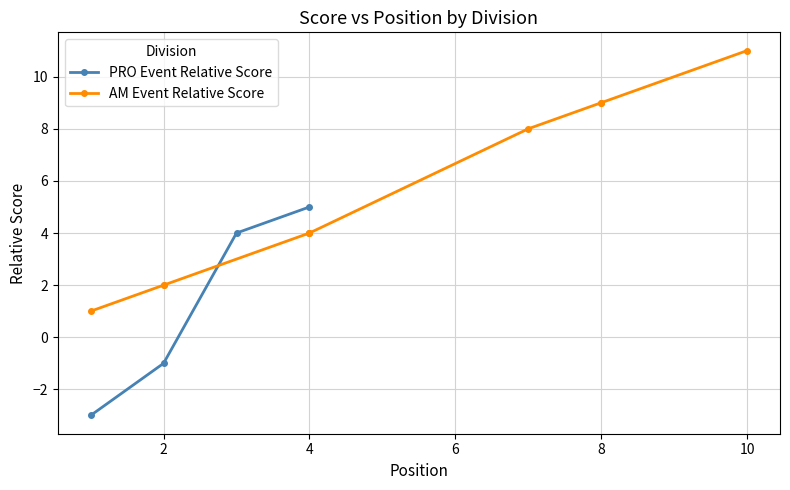

Is it true that PRO Event Relative Score equals 5 at 4?

True